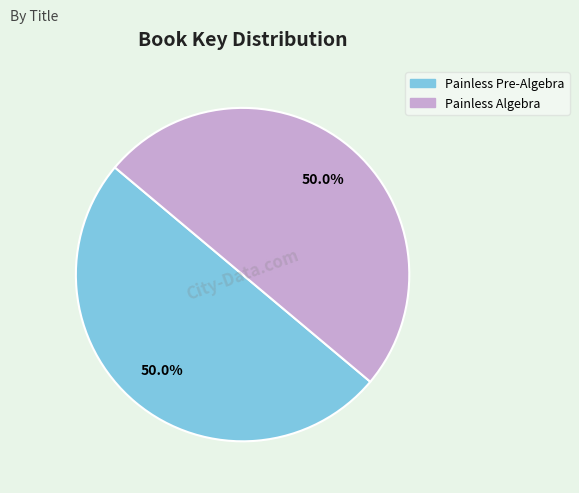

Approximately how many times larger is the value at Painless Pre-Algebra compared to Painless Algebra?

1.0